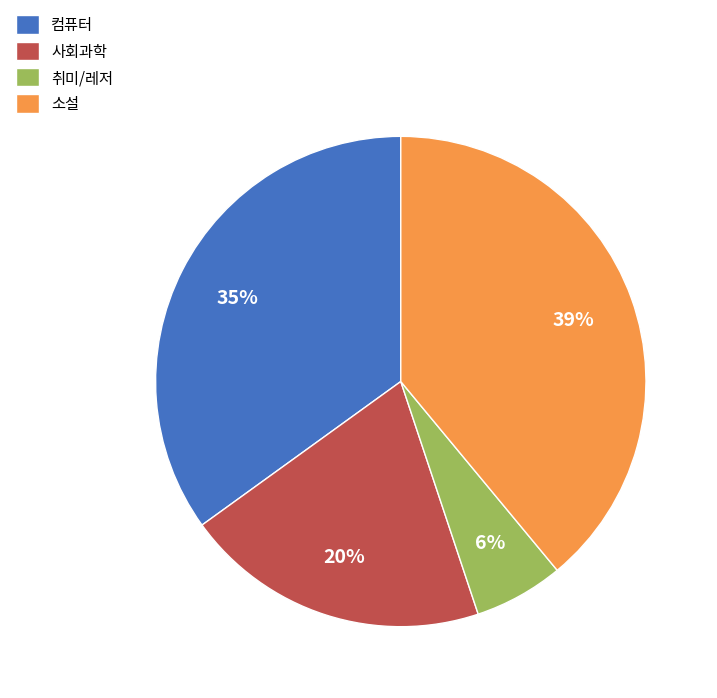

True or false: 사회과학 accounts for 20% of the total.

True